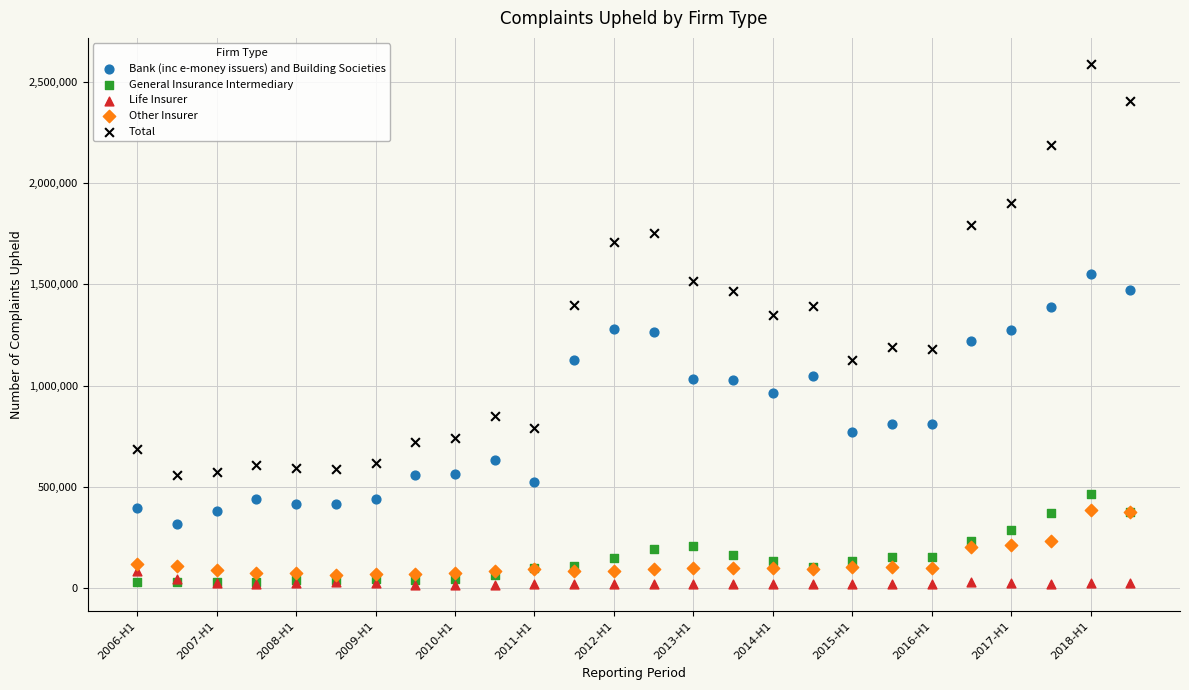

What are all the series names shown in the legend?

Bank (inc e-money issuers) and Building Societies, General Insurance Intermediary, Life Insurer, Other Insurer, Total